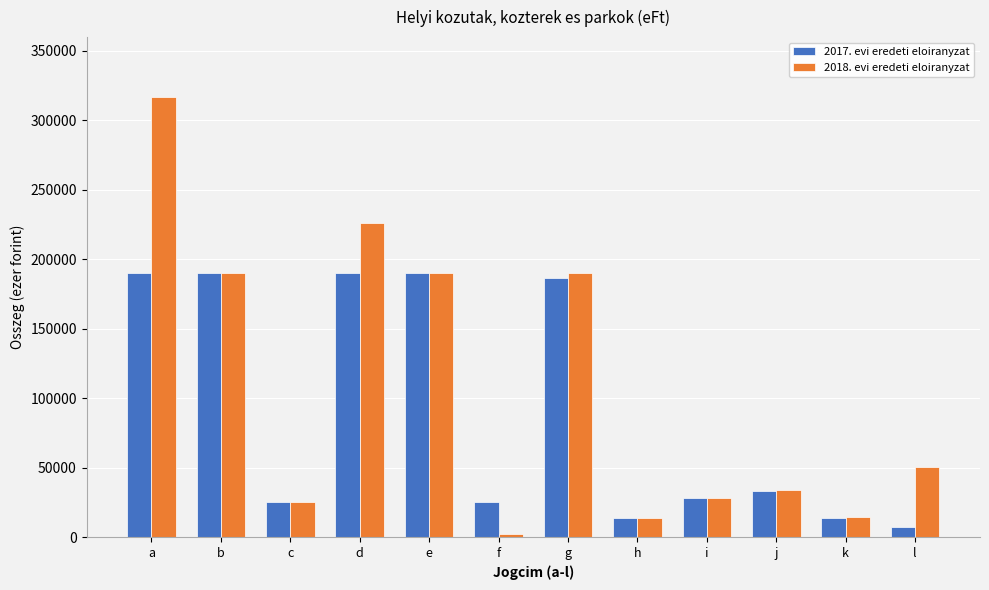

What is the value of the 2018. evi eredeti eloiranyzat bar at the 1st from the left?

316700